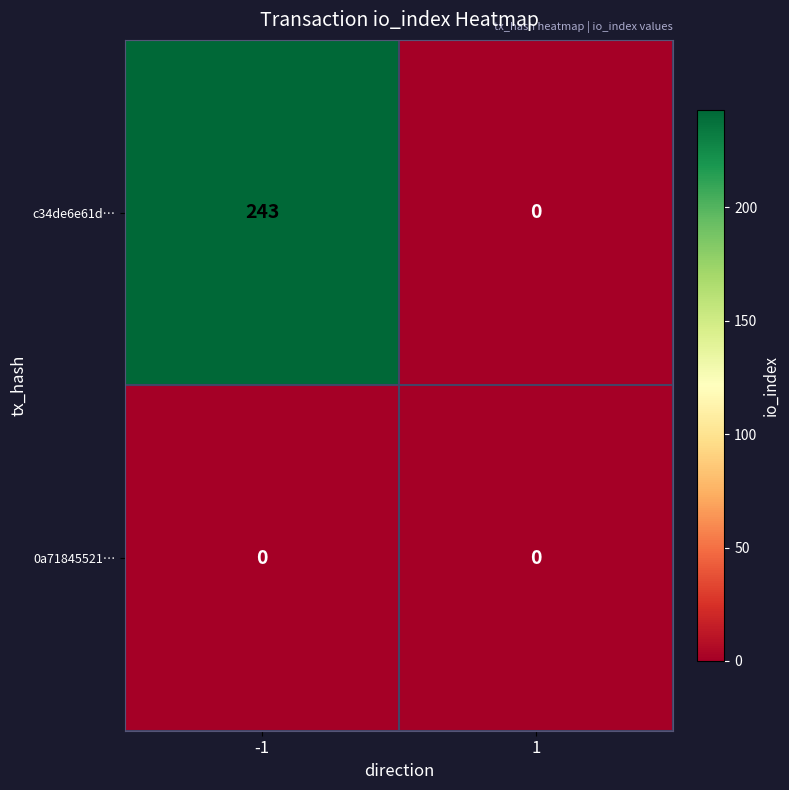

What is the spread (max minus min) of values at -1?

243